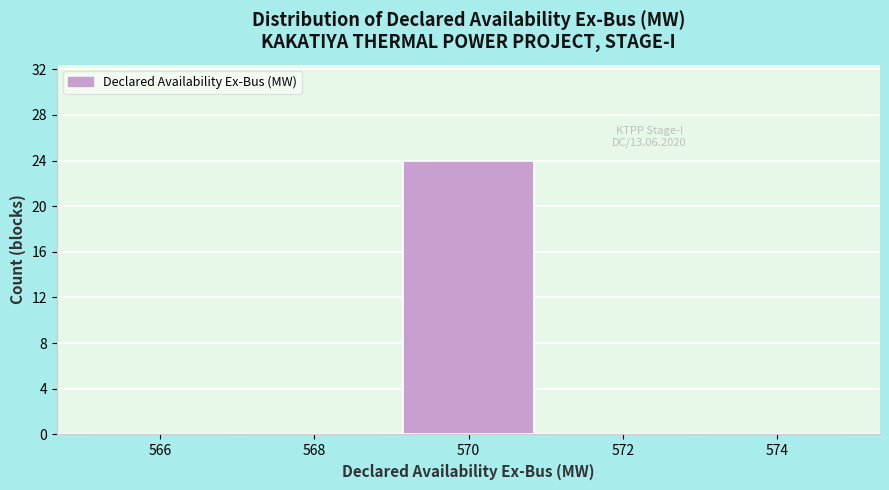

Which range on the x-axis has the tallest bar?

569 to 571